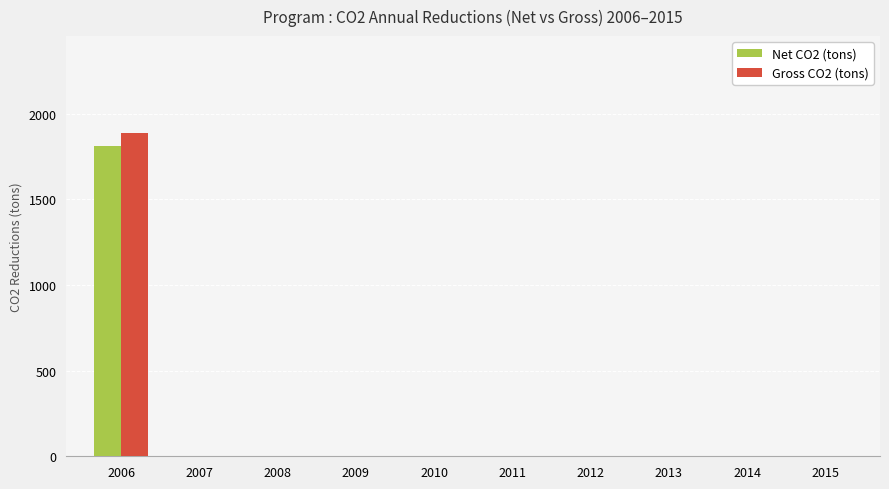

Reading left to right, transcribe all the data shown in this chart.

Net CO2 (tons): 1811.9	0.0	0.0	0.0	0.0	0.0	0.0	0.0	0.0	0.0
Gross CO2 (tons): 1887.3	0.0	0.0	0.0	0.0	0.0	0.0	0.0	0.0	0.0